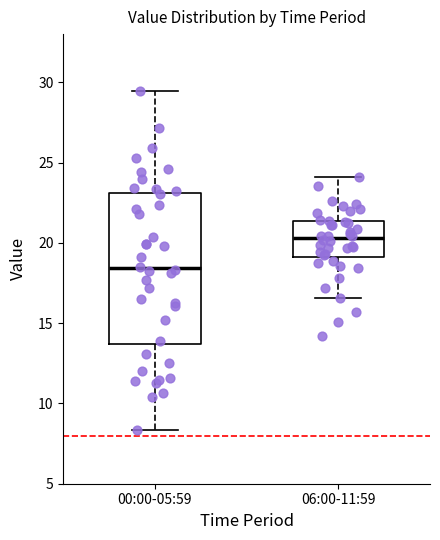

Reading left to right, transcribe this box plot: for each box, give where its median line is, the range the box spans, and where its two whiskers end, as read against the y-axis. The values are not printed on the chart, so give them approximately, as read against the axis.

00:00-05:59: median 18.5, box 13.5 to 23.0, whiskers 8.5 to 29.5
06:00-11:59: median 20.5, box 19.0 to 21.5, whiskers 16.5 to 24.0